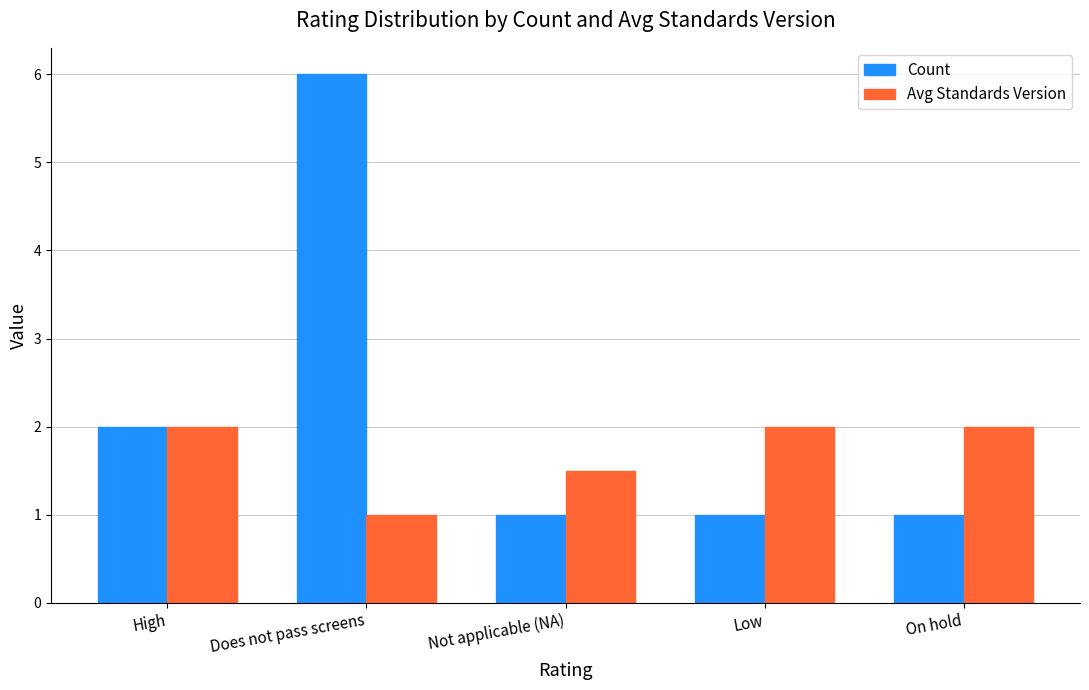

At how many categories does at least one series exceed 3?

1